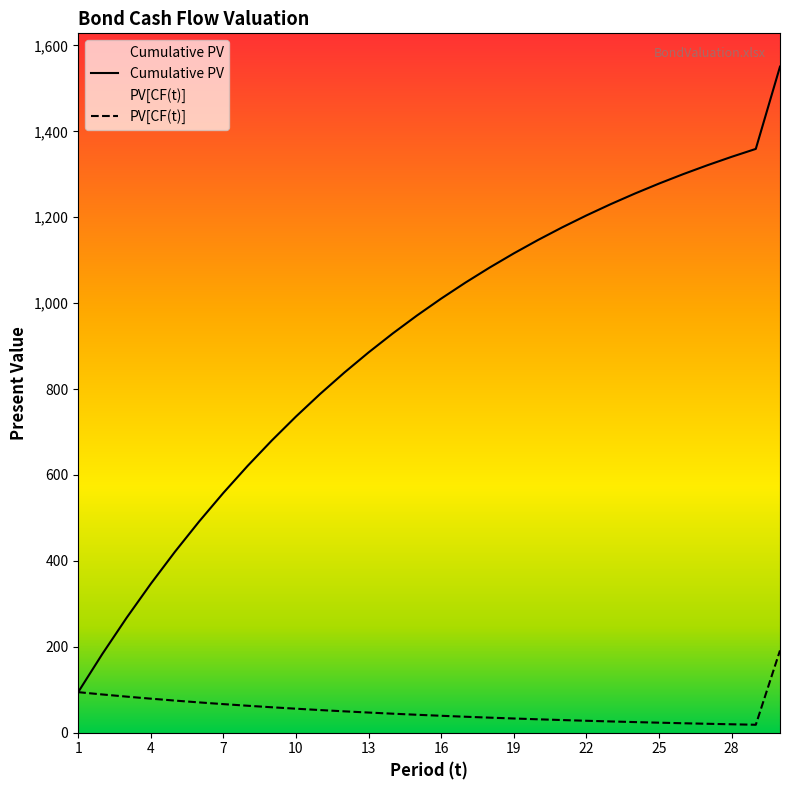

Which series has the largest total across all categories?

Cumulative PV